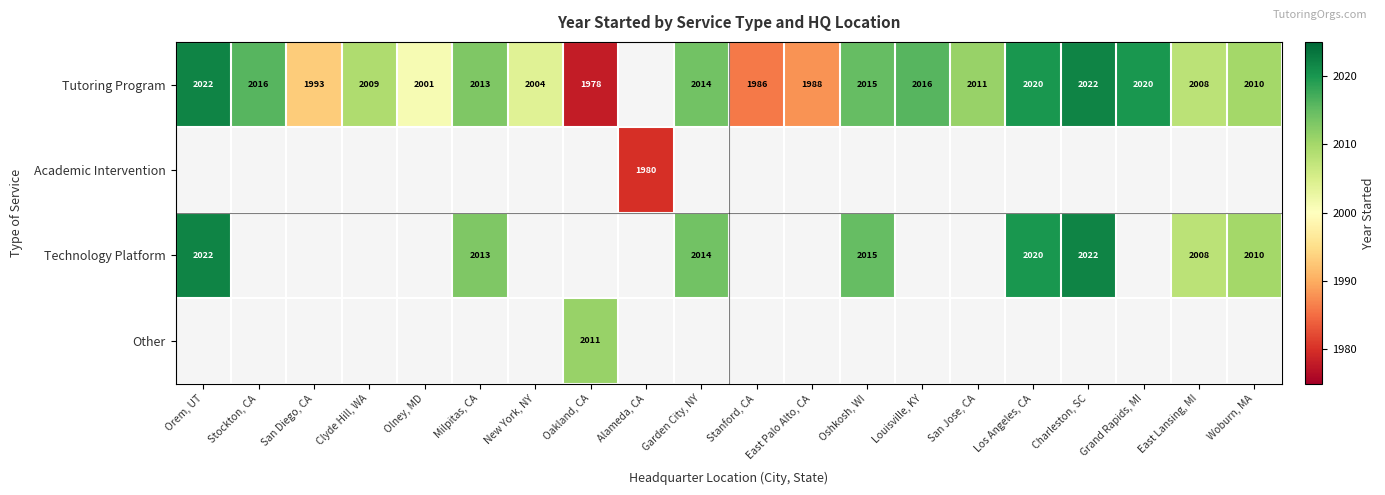

True or false: Tutoring Program has a value of 3339 at Stanford, CA.

False